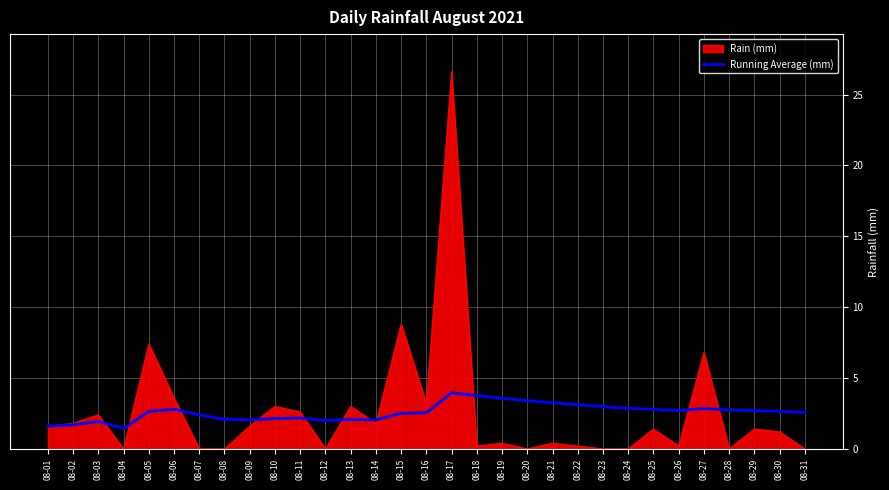

What is the total value across all series at 08-08?

2.1